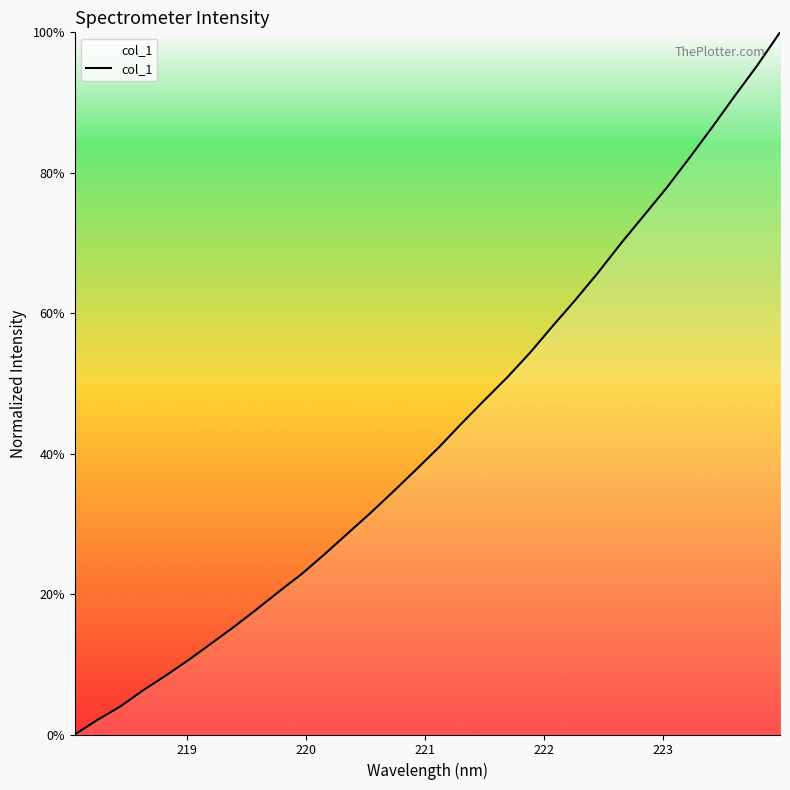

What is the greatest value displayed?

100.0